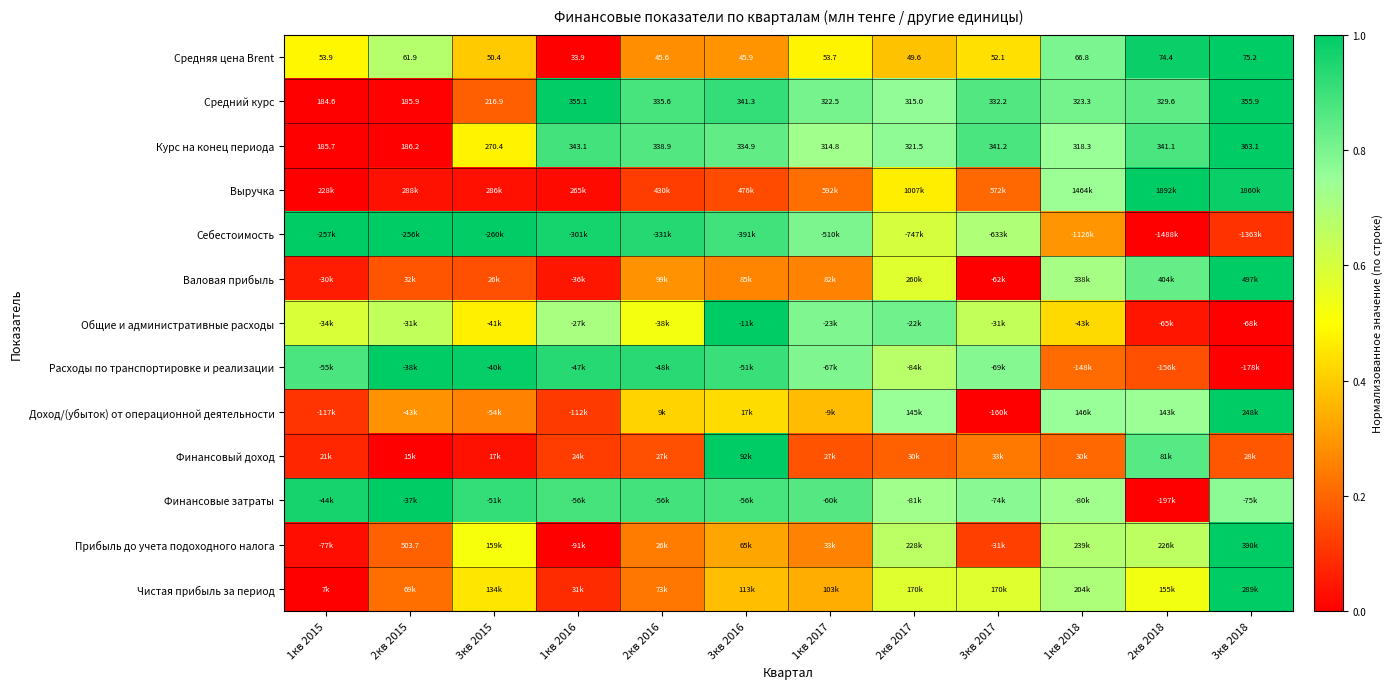

Which has a higher value, 2кв 2018 or 2кв 2016?

2кв 2018